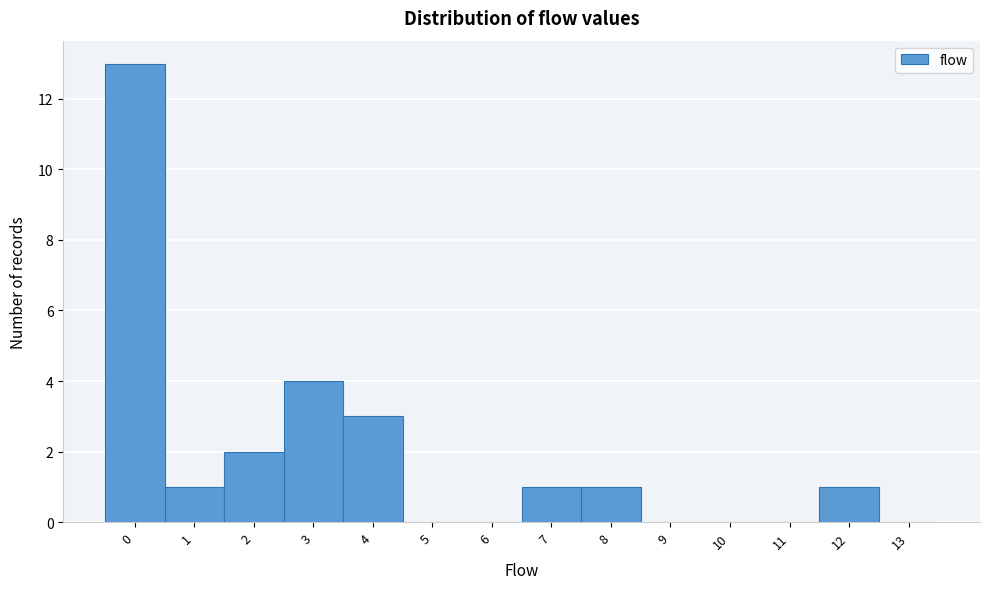

Reading left to right, list every bar in this chart as the range it spans on the x-axis followed by its height. The values are not printed on the chart, so give them approximately, as read against the axis.

-0.5 to 0.5: 13
0.5 to 1.5: 1
1.5 to 2.5: 2
2.5 to 3.5: 4
3.5 to 4.5: 3
4.5 to 5.5: 0
5.5 to 6.5: 0
6.5 to 7.5: 1
7.5 to 8.5: 1
8.5 to 9.5: 0
9.5 to 10.5: 0
10.5 to 11.5: 0
11.5 to 12.5: 1
12.5 to 13.5: 0